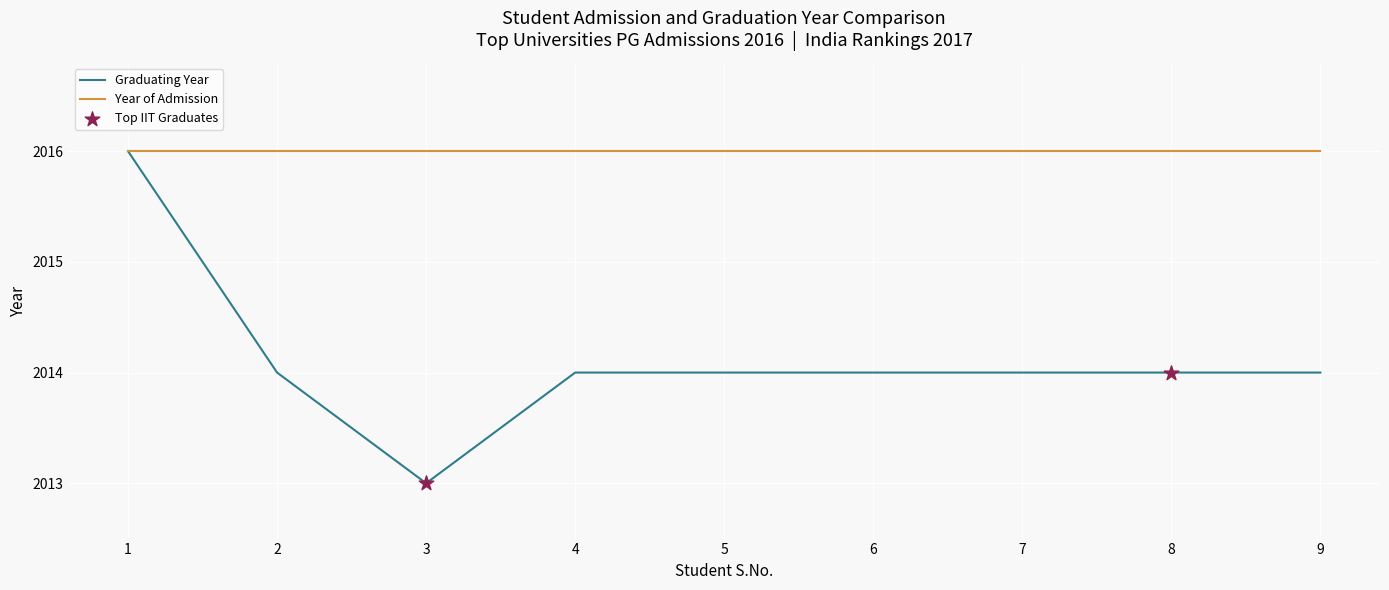

Which series has the largest range (max minus min)?

Graduating Year